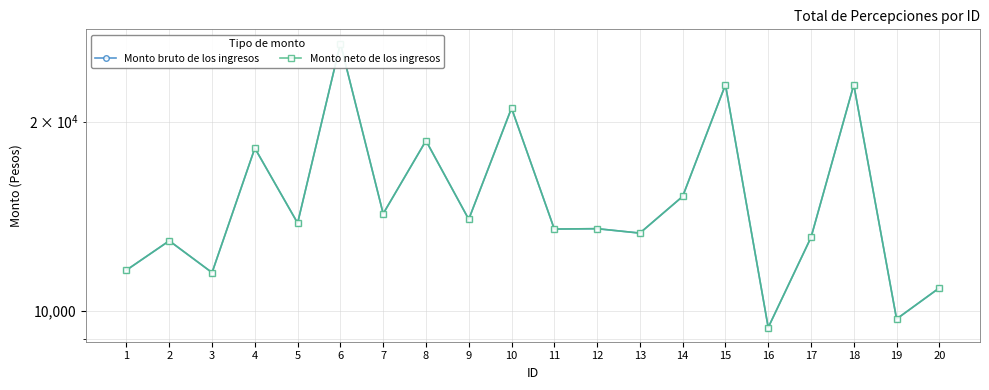

Between 5 and 19, which series saw the biggest shift?

Monto bruto de los ingresos